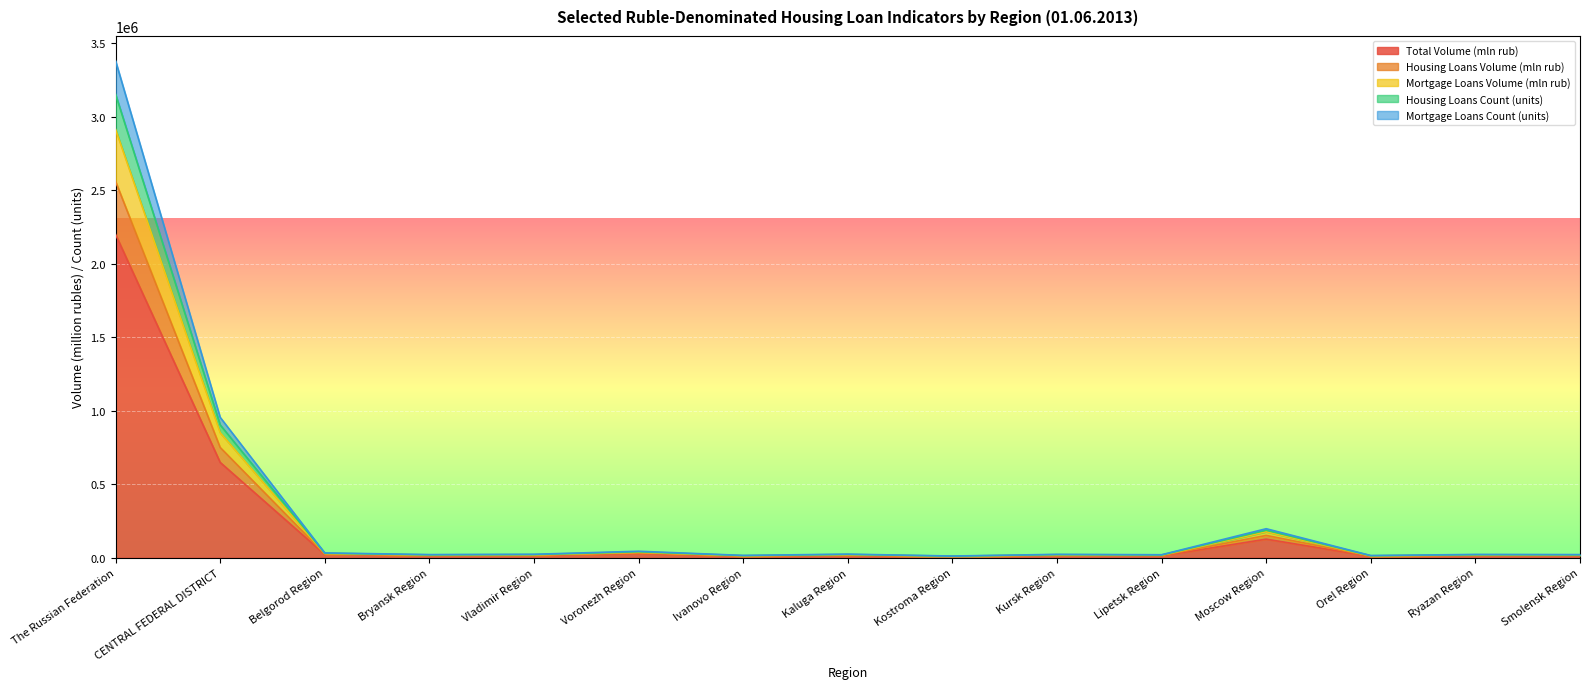

Between Vladimir Region and Kostroma Region, which series saw the biggest shift?

Housing Loans Volume (mln rub)